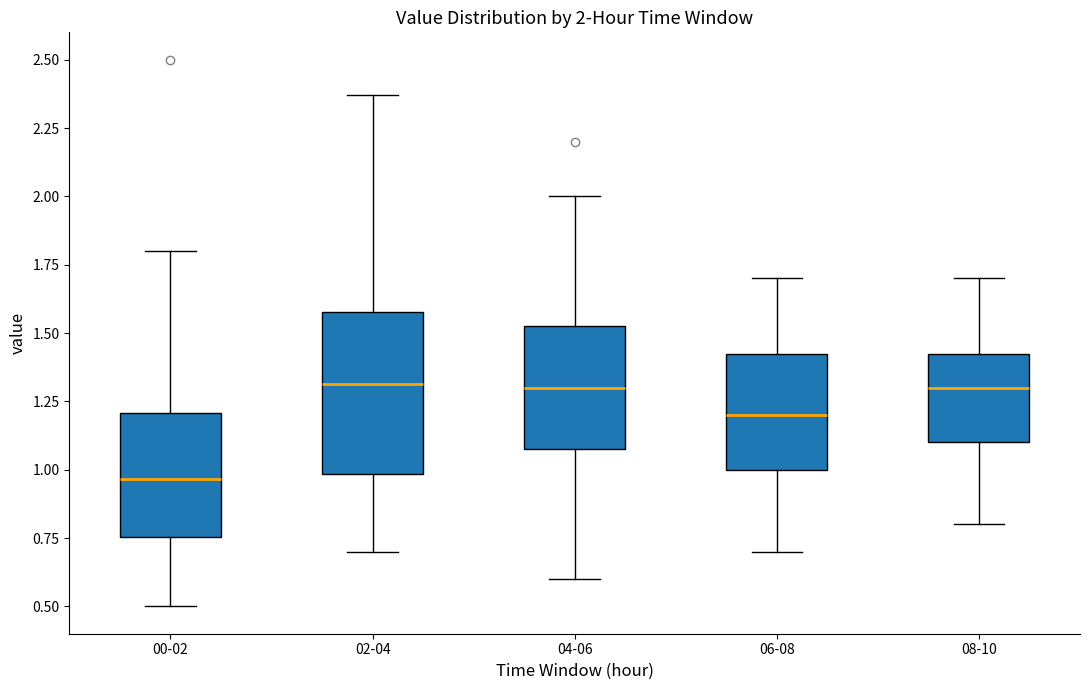

Which box's median line is the lowest?

00-02